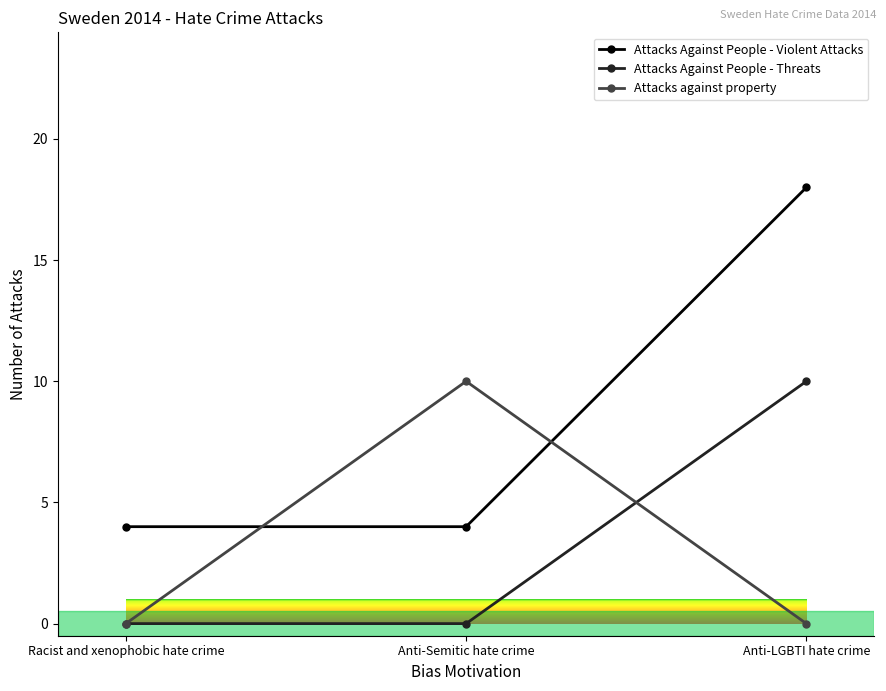

What is the difference between the maximum and second lowest values in the Attacks against property series?

10